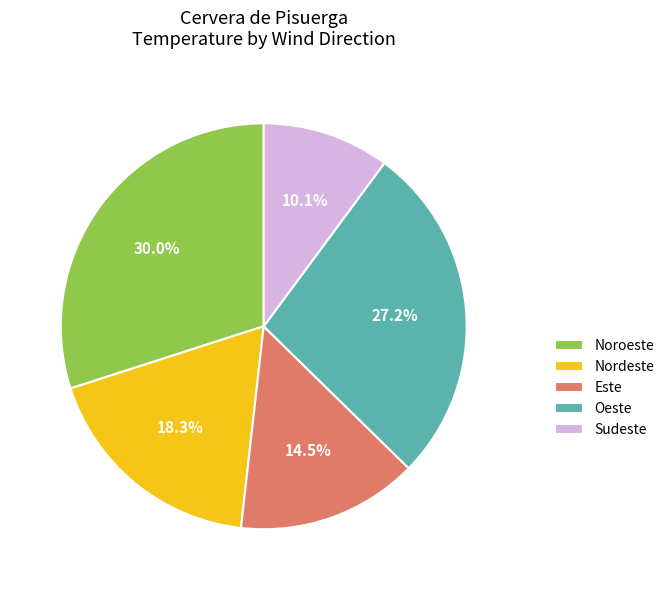

What is the largest slice in the pie chart?

Noroeste